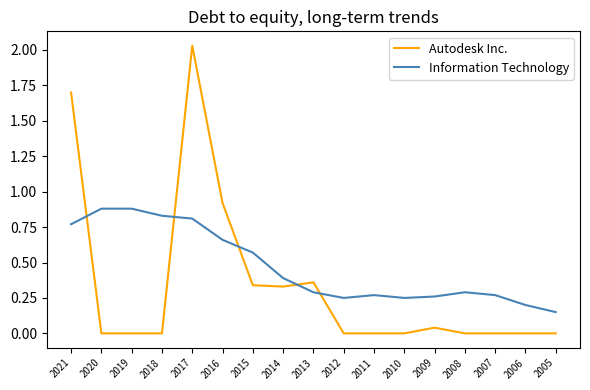

In Information Technology, how many points are lower than both neighbors (excluding endpoints)?

2